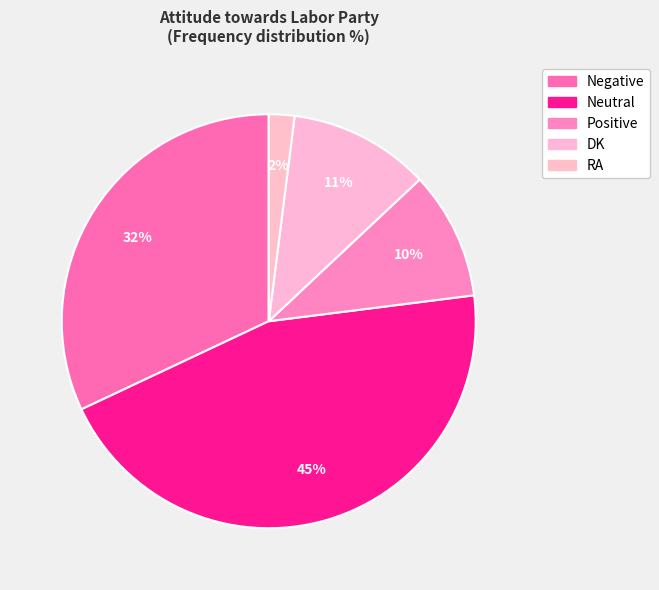

Which category has the biggest portion of the pie?

Neutral